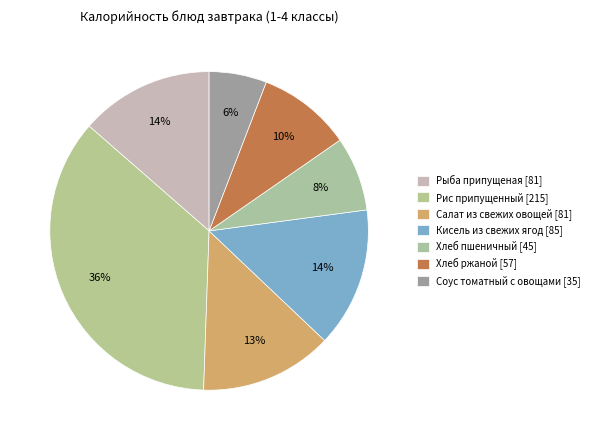

Which category has the biggest portion of the pie?

Рис припущенный